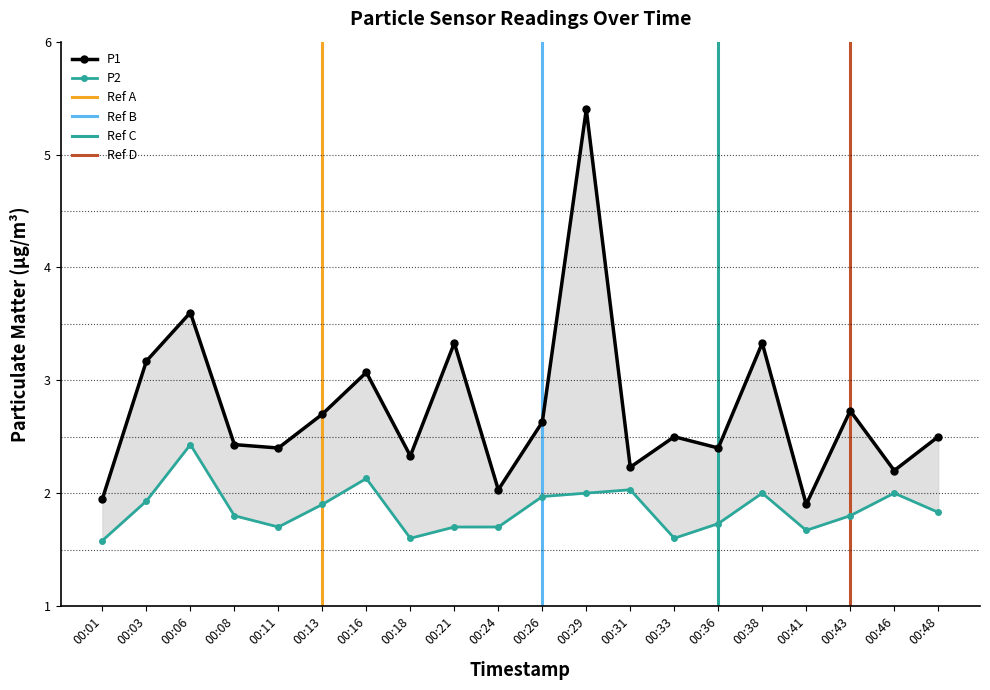

True or false: P1 has a value of 0.5 at 00:46.

False